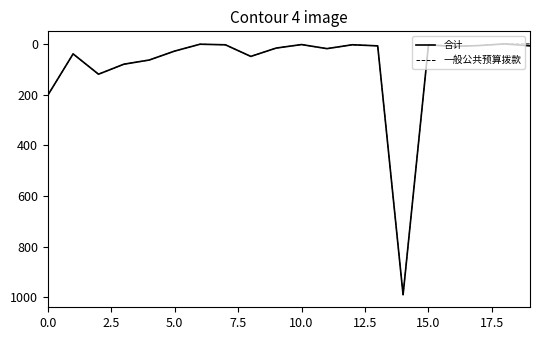

What is the maximum value for 合计?

989.9